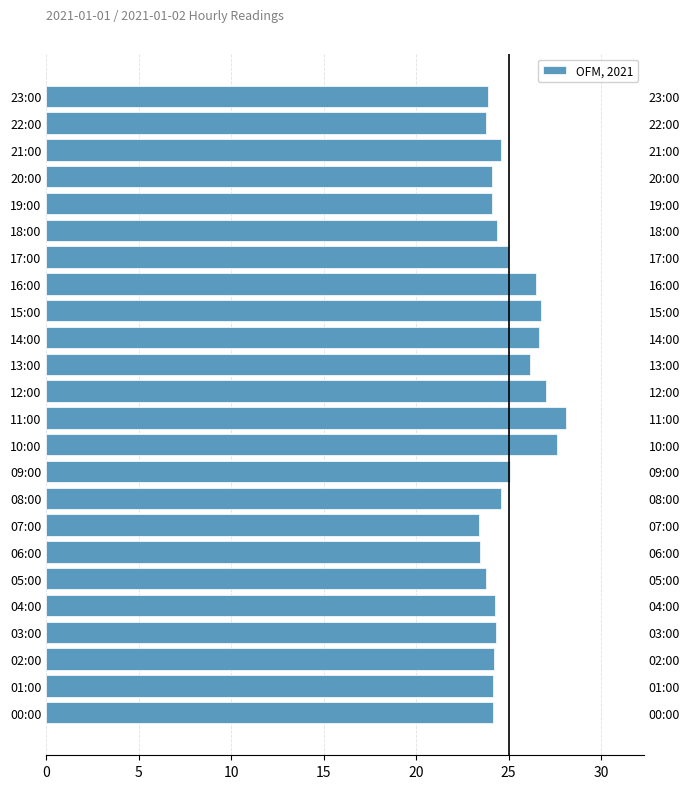

Does the chart contain stacked bars?

No